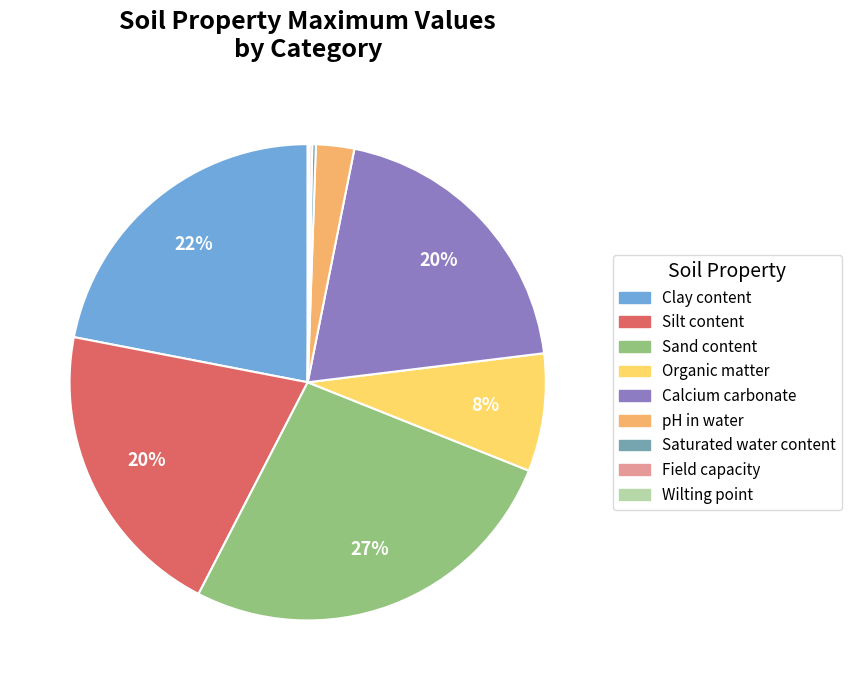

To the nearest percent, what is the difference between the Organic matter and Clay content slice percentages?

14%